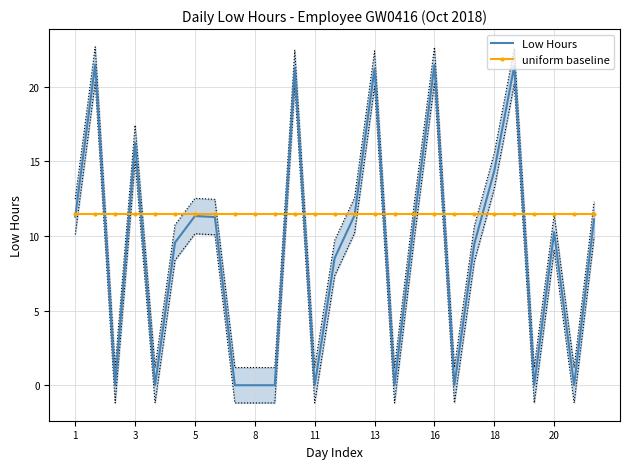

At how many categories does at least one series exceed 10?

27